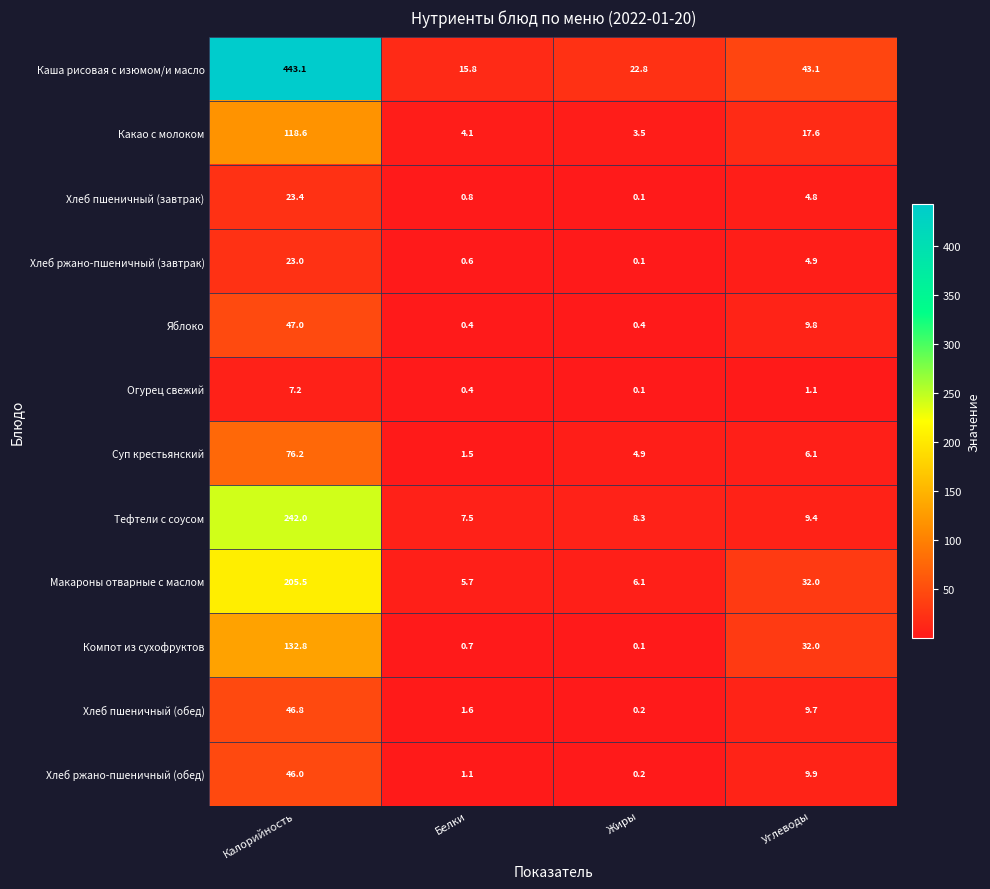

The Тефтели с соусом series shows 242.0 at Калорийность. True or false?

True